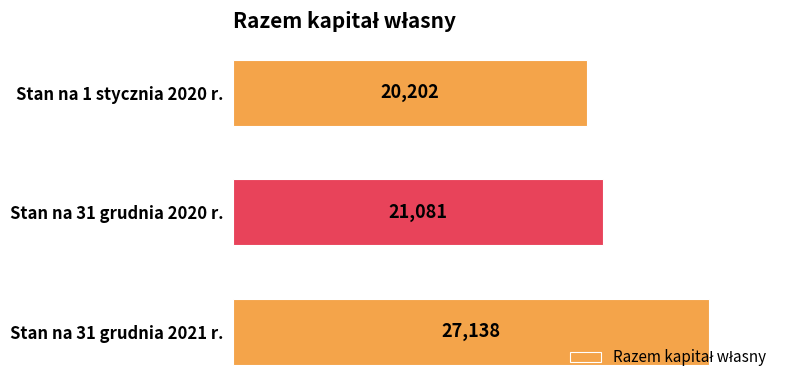

Does the chart contain any negative values?

No